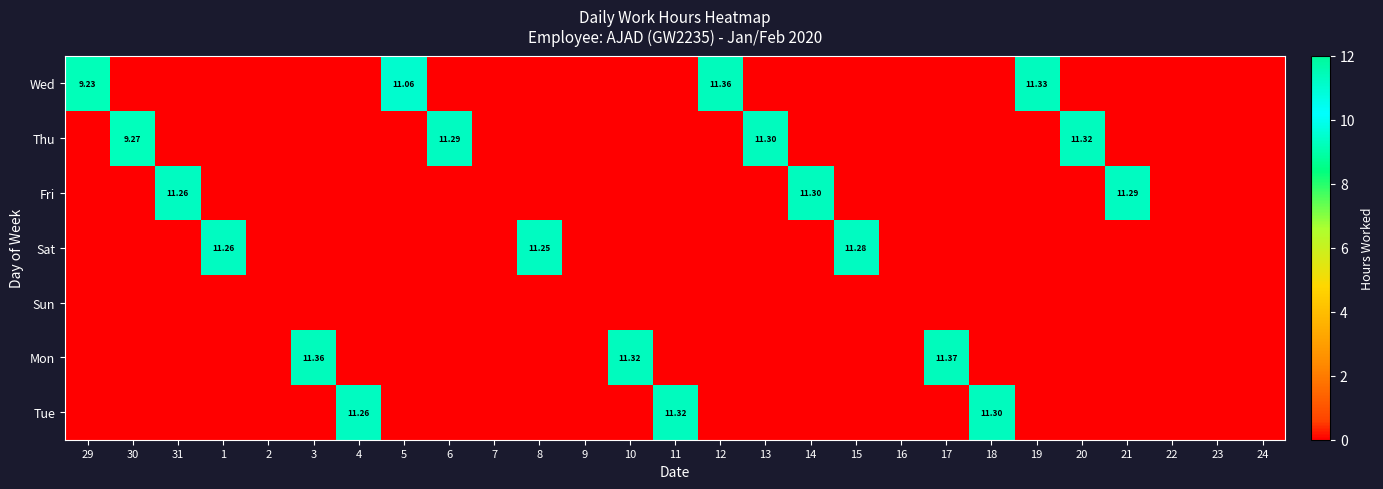

Which series has the largest total across all categories?

Thu